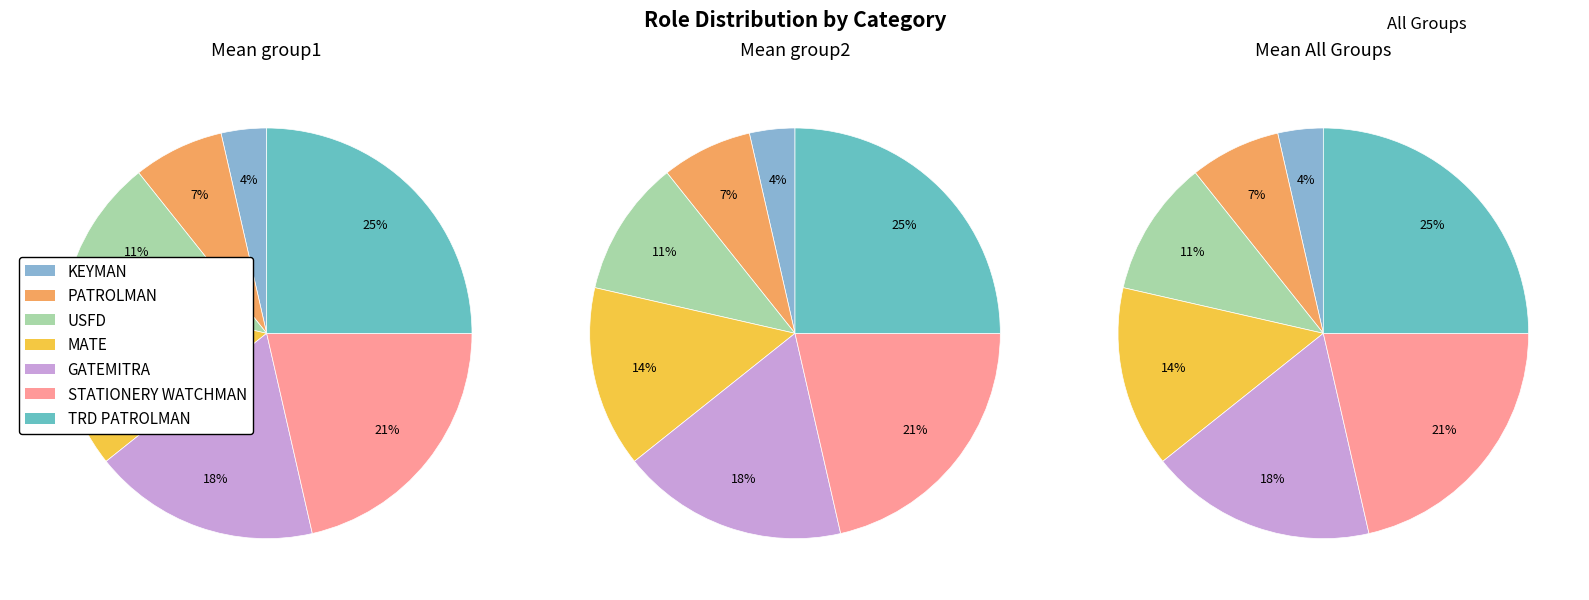

To the nearest percent, what percentage of the pie is USFD?

11%